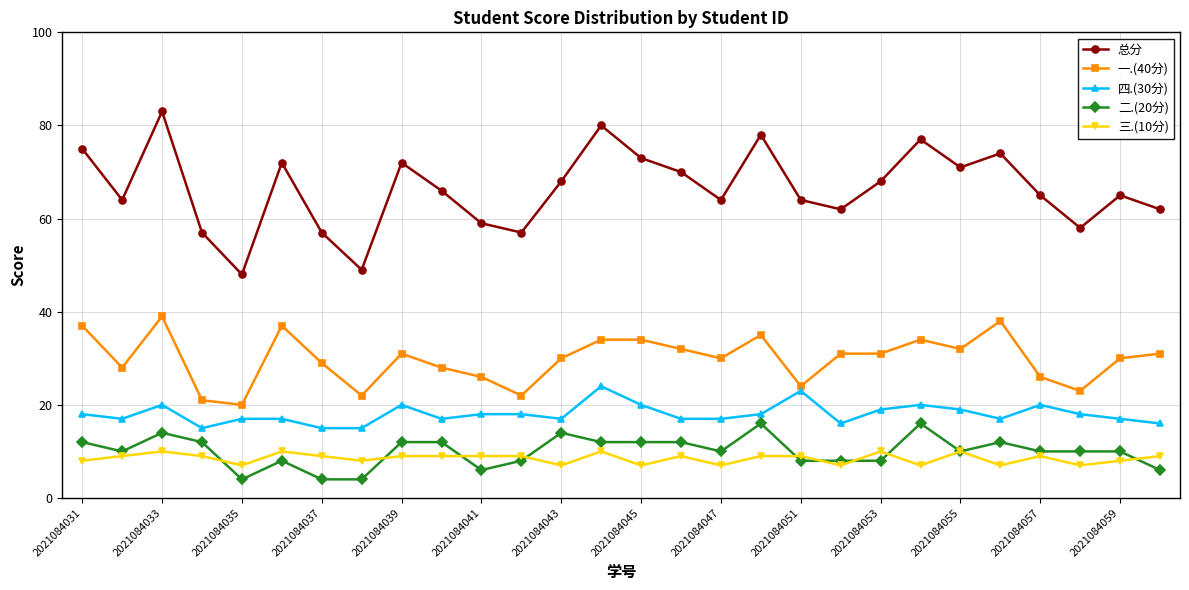

Which series has the widest spread of values?

总分